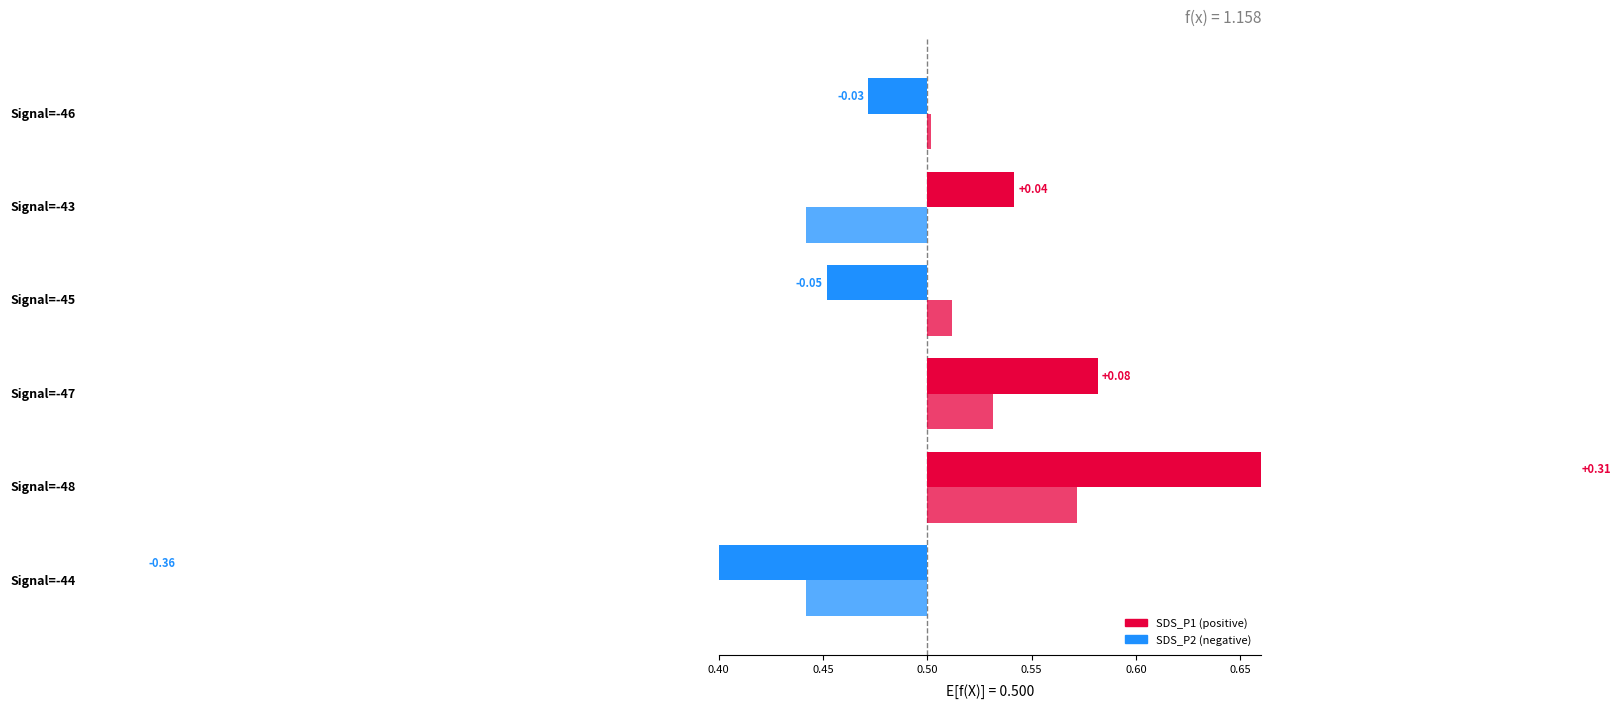

What is the value of the SDS_P2 bar at the 2nd from the left?

0.4